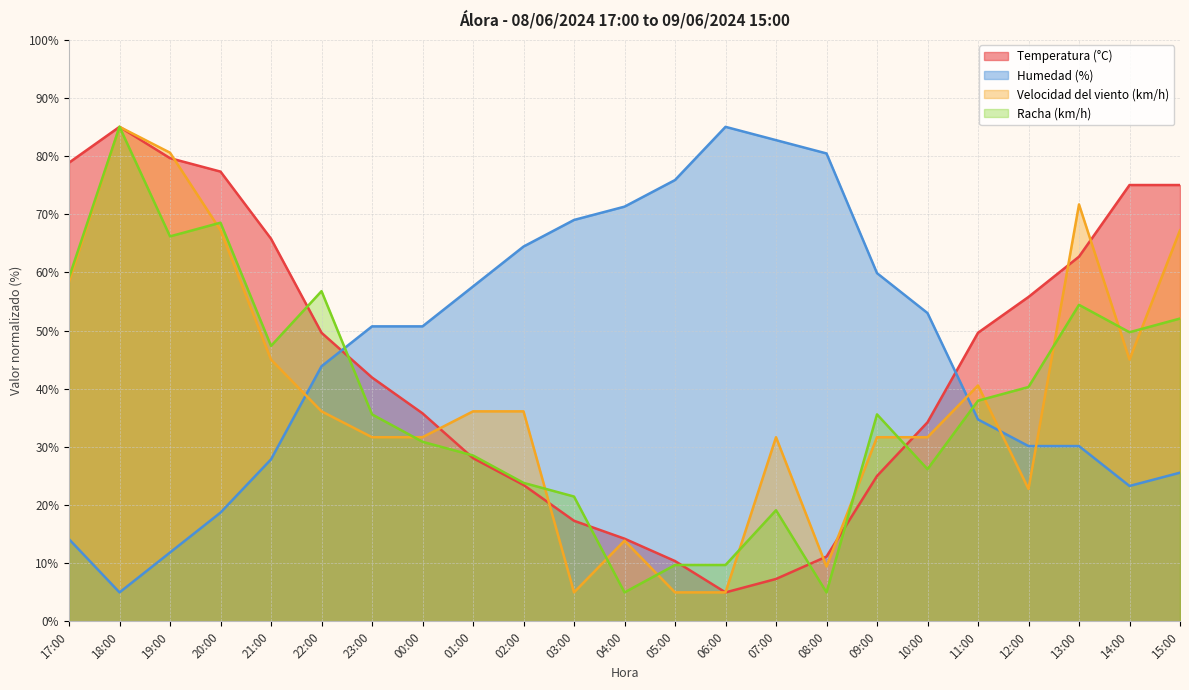

What is the difference between the highest and lowest values at 01:00?

29.5